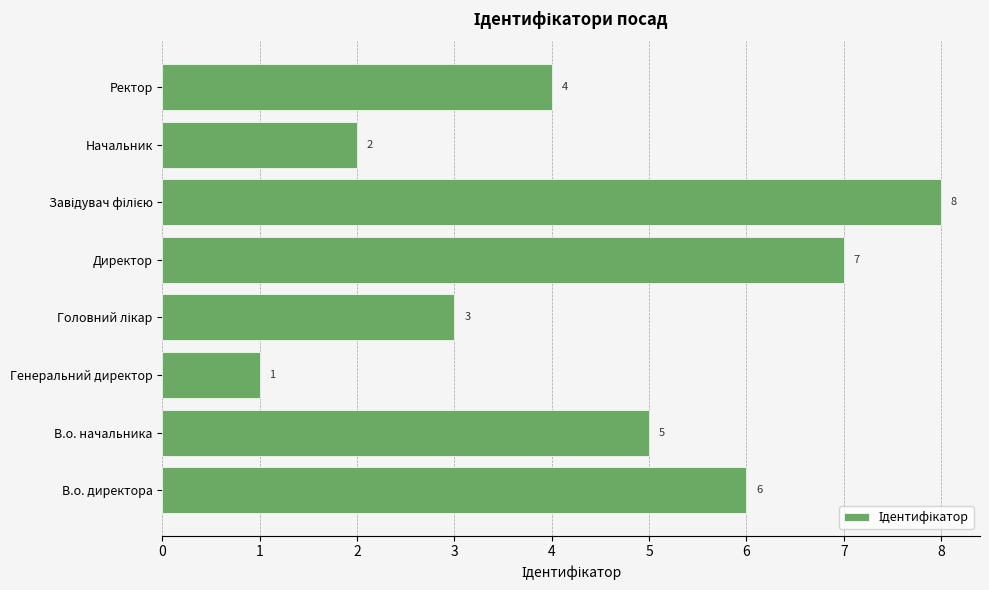

What is the sum of all values?

36